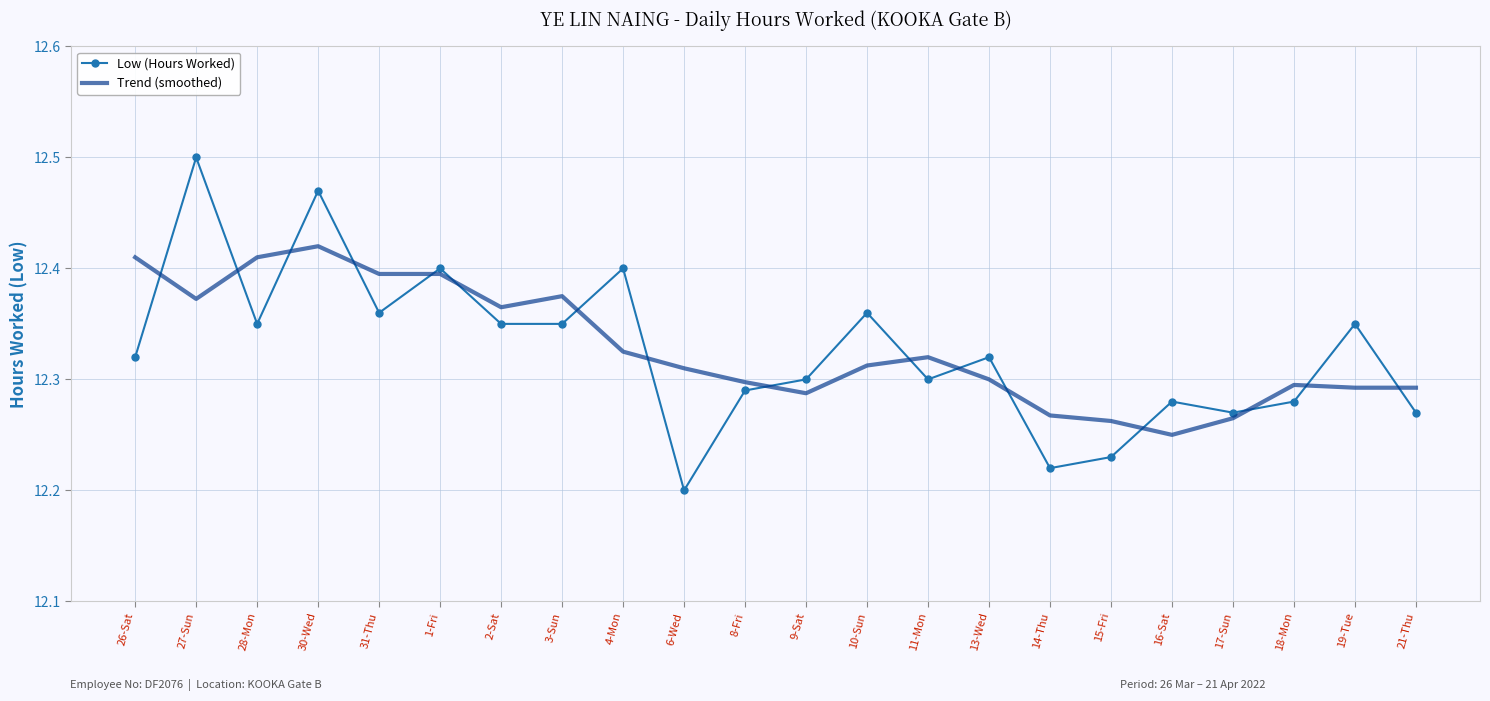

Which series has the widest spread of values?

Low (Hours Worked)